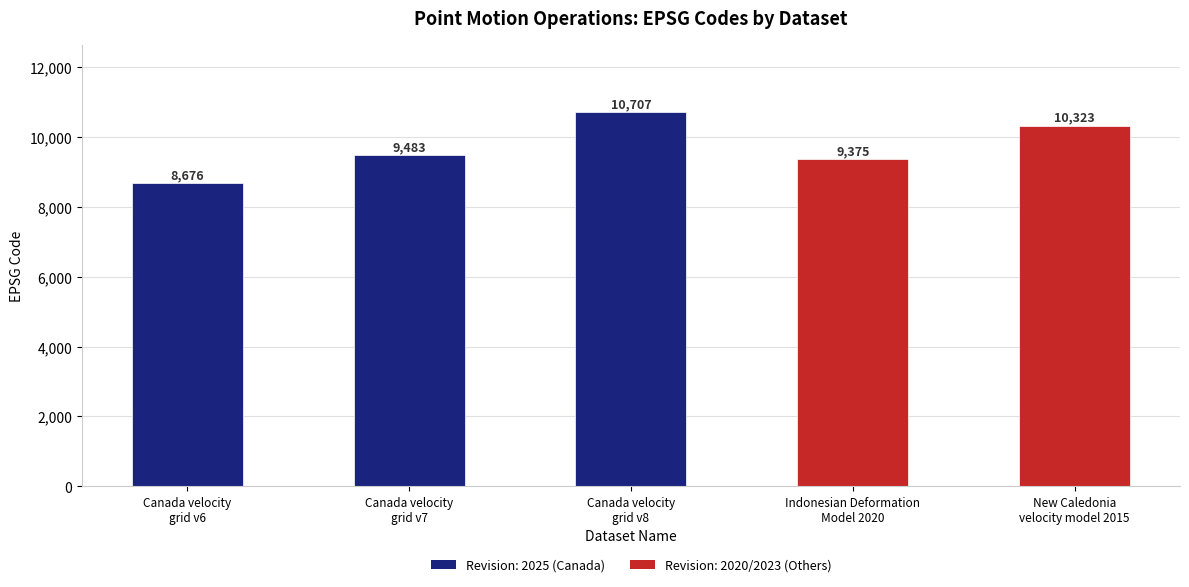

What is the ratio of the value at Indonesian Deformation
Model 2020 to the value at Canada velocity
grid v8?

0.9